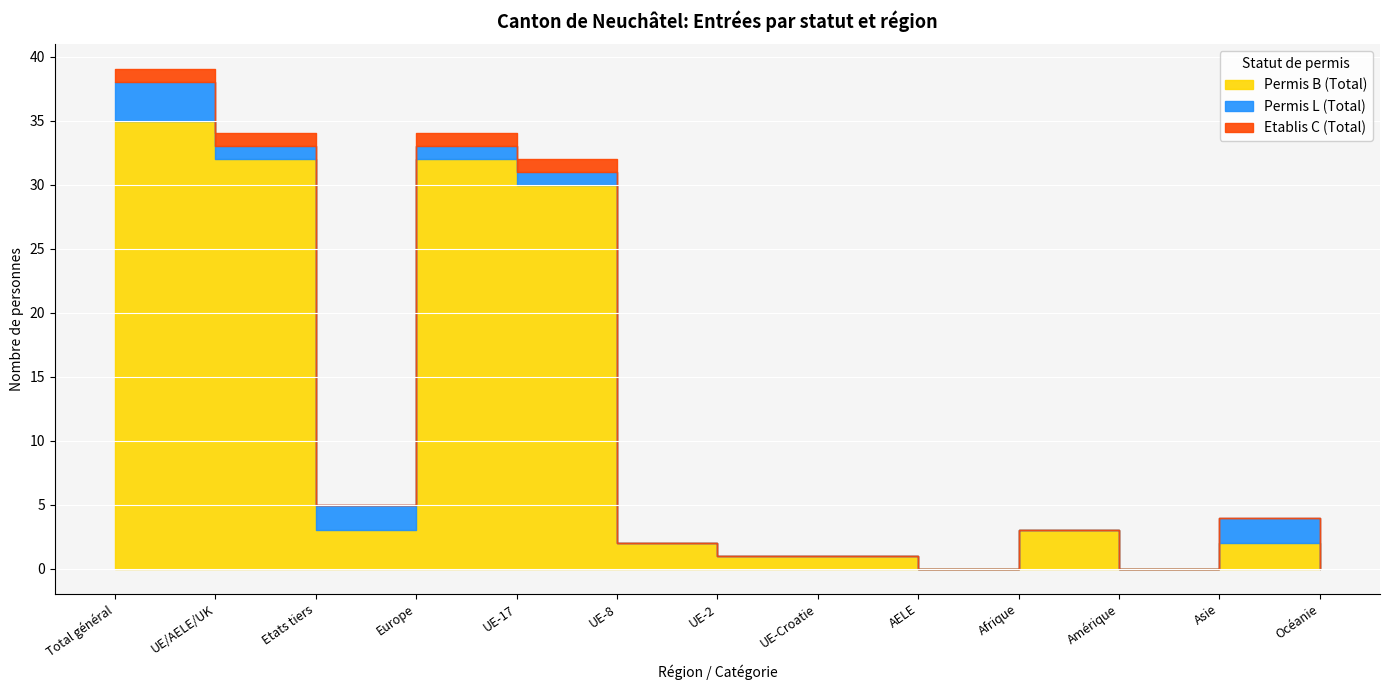

Between Etats tiers and AELE, which series saw the biggest shift?

Permis B (Total)